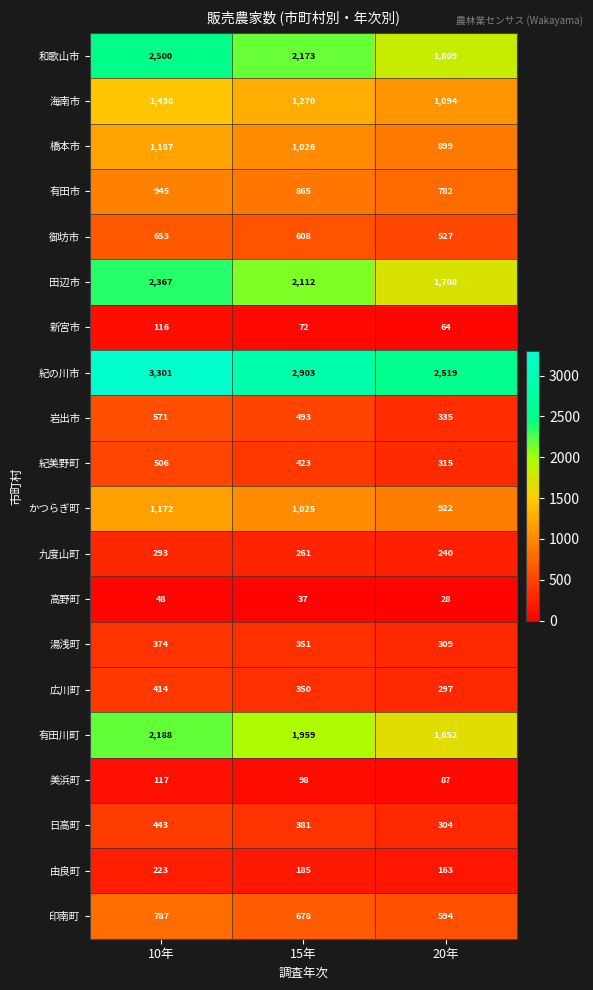

Where is 橋本市 nearest to the value 1043?

15年